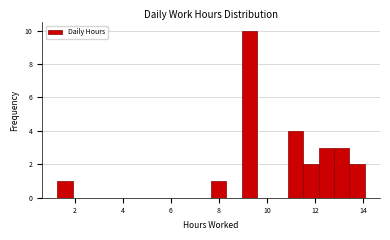

Around what value on the x-axis is the tallest bar? Give the approximate position of its centre, as read against the axis.

9.2